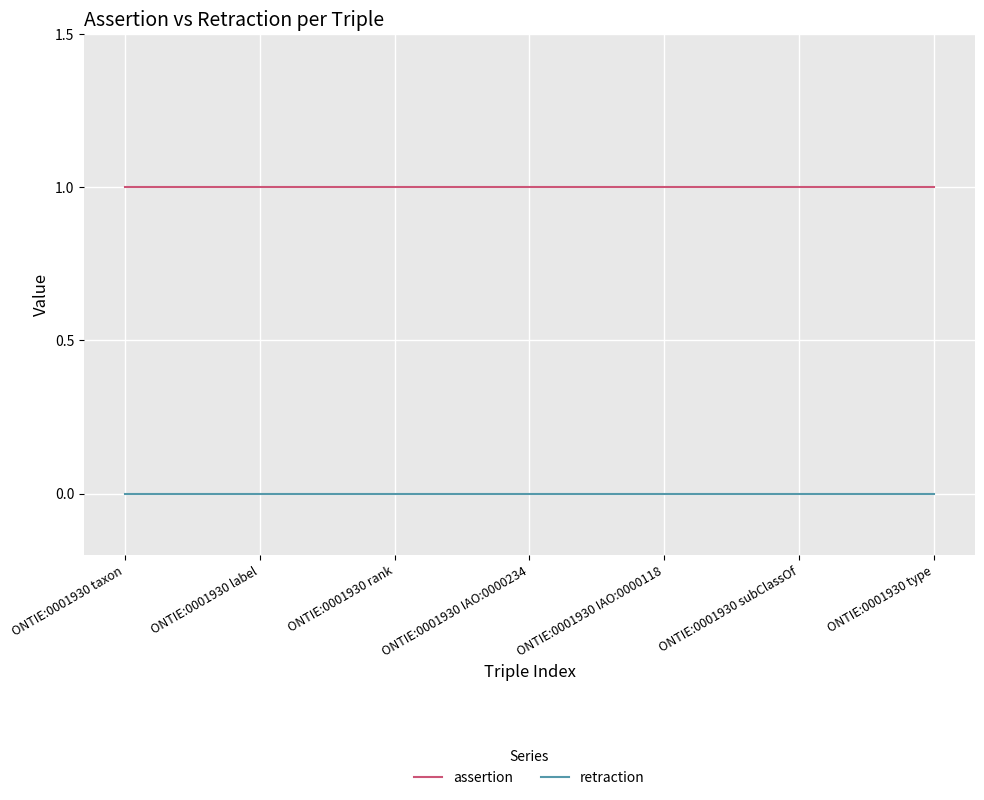

Rank the series at ONTIE:0001930 IAO:0000118 from lowest to highest value.

retraction, assertion